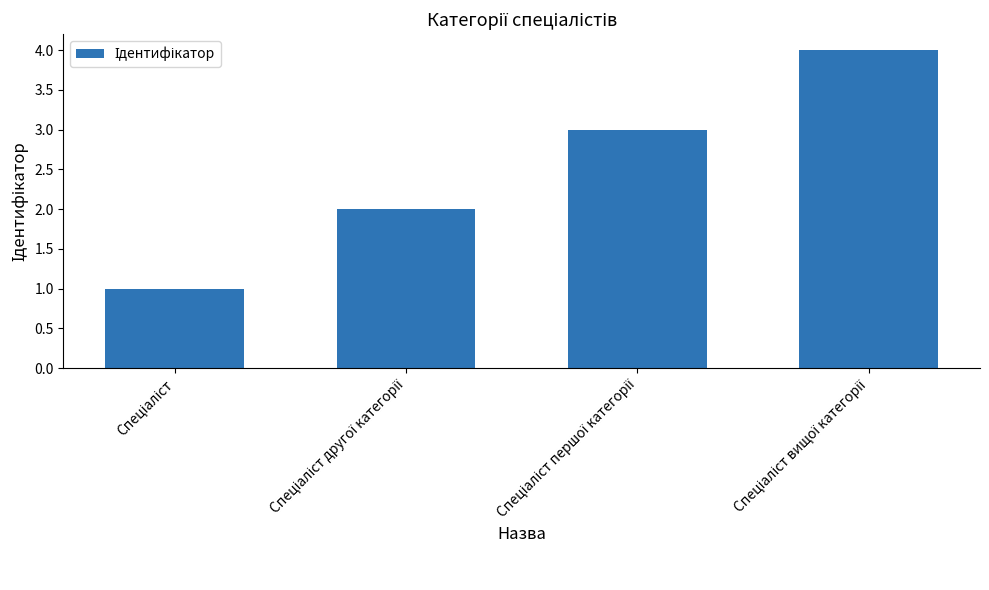

Reading left to right, extract all data points from this chart.

1	2	3	4